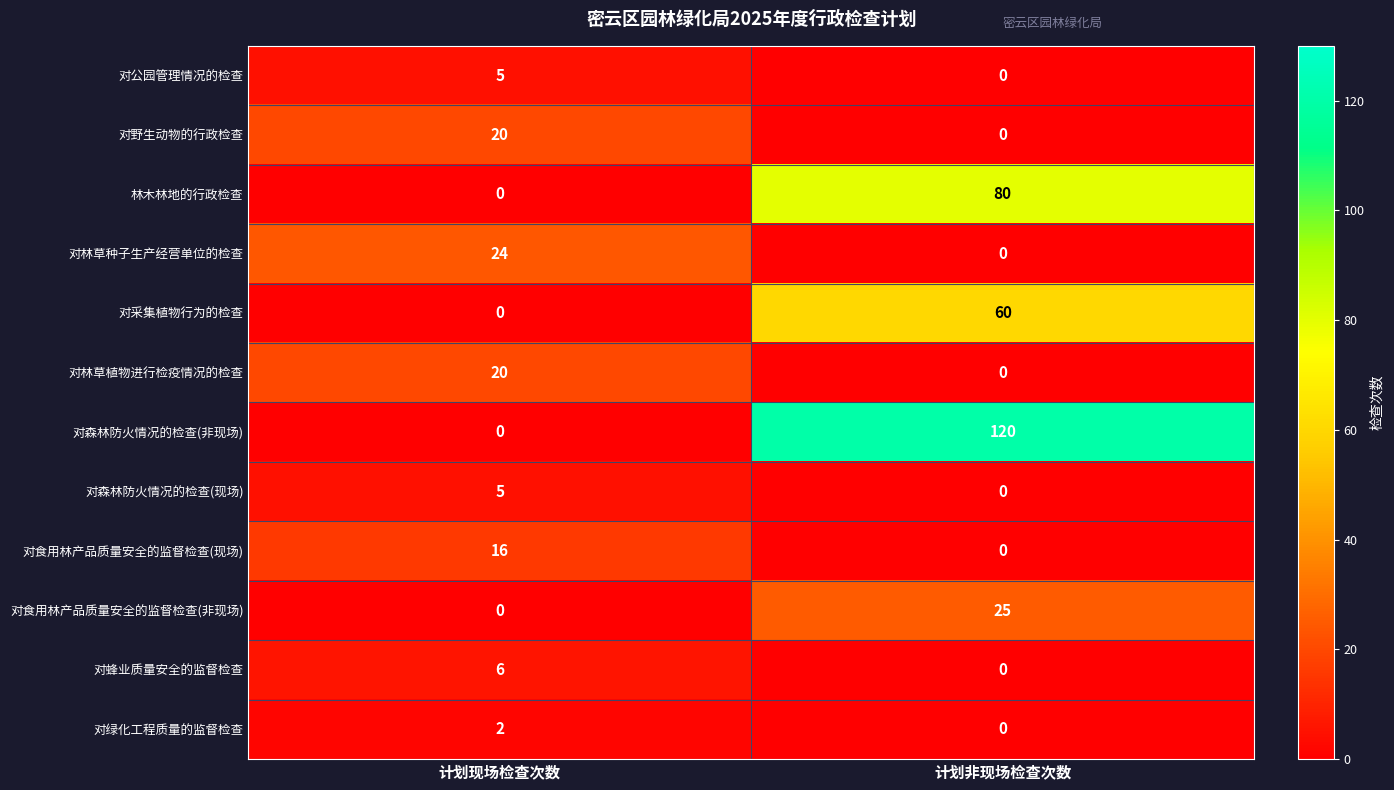

Between 计划现场检查次数 and 计划非现场检查次数, which series saw the biggest shift?

对森林防火情况的检查(非现场)